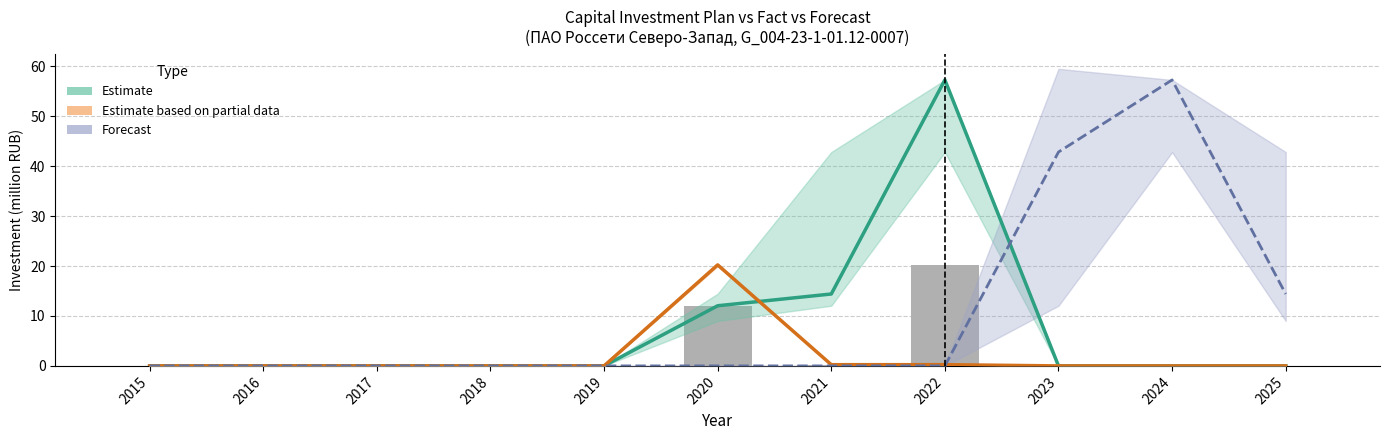

Where is Forecast nearest to the value 28?

2025